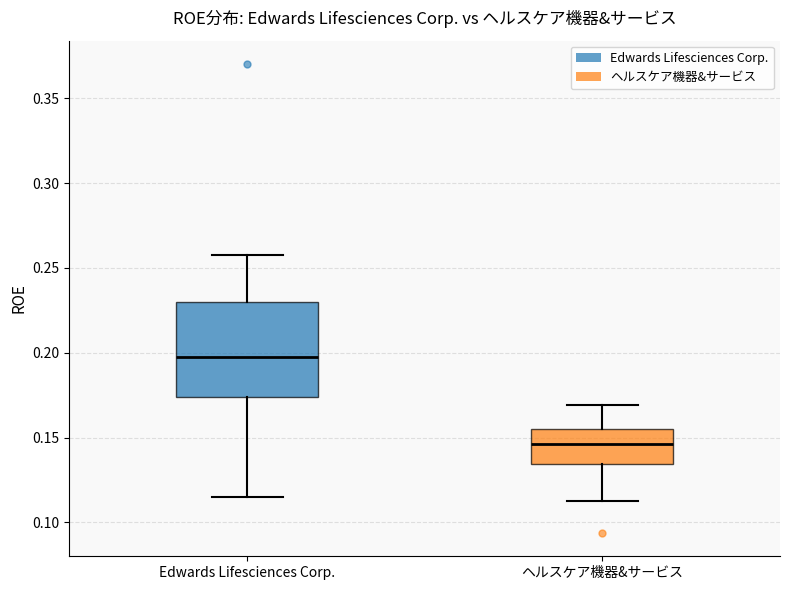

Reading left to right, read every box against the y-axis: the position of its median line, the range the box covers, and the ends of its whiskers. The values are not printed on the chart, so give them approximately, as read against the axis.

Edwards Lifesciences Corp.: median 0.200, box 0.175 to 0.230, whiskers 0.115 to 0.260
ヘルスケア機器&サービス: median 0.145, box 0.135 to 0.155, whiskers 0.115 to 0.170